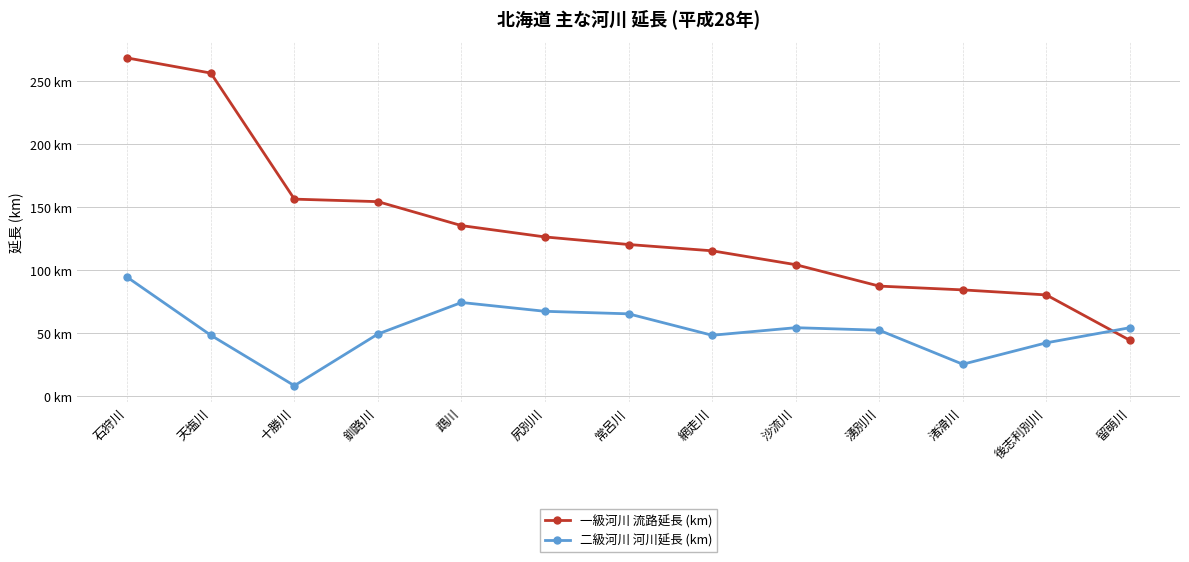

Reading right to left, extract all data points from this chart.

一級河川 流路延長 (km): 44	80	84	87	104	115	120	126	135	154	156	256	268
二級河川 河川延長 (km): 54	42	25	52	54	48	65	67	74	49	8	48	94